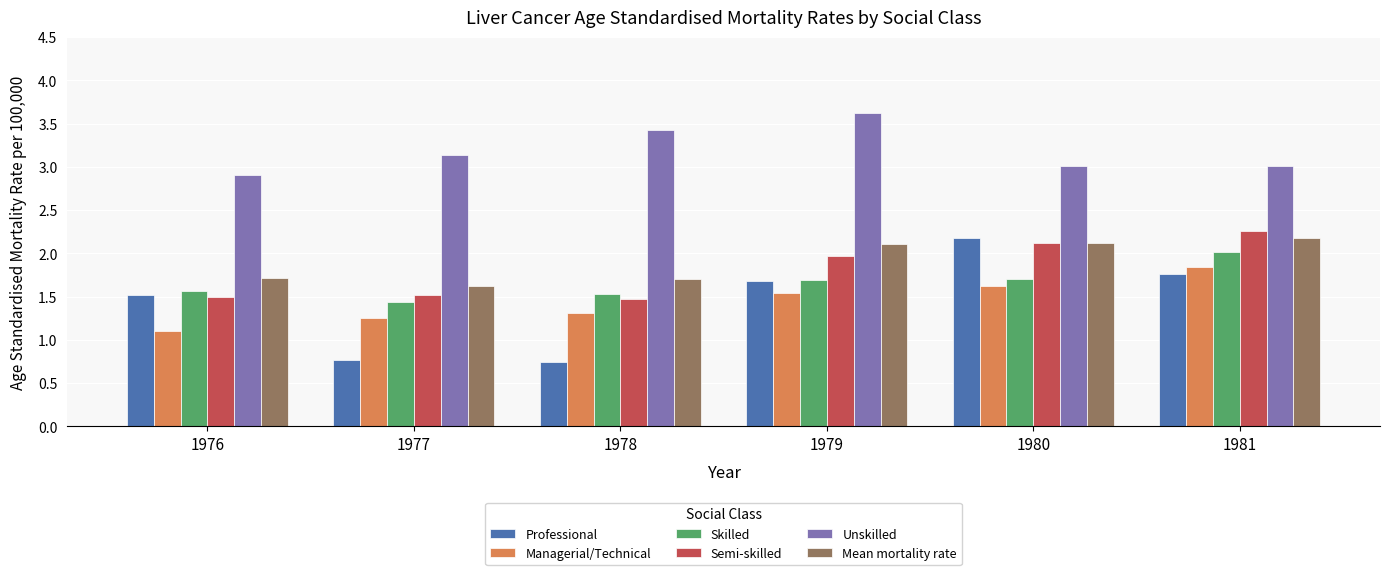

What is the minimum value for Unskilled?

2.9